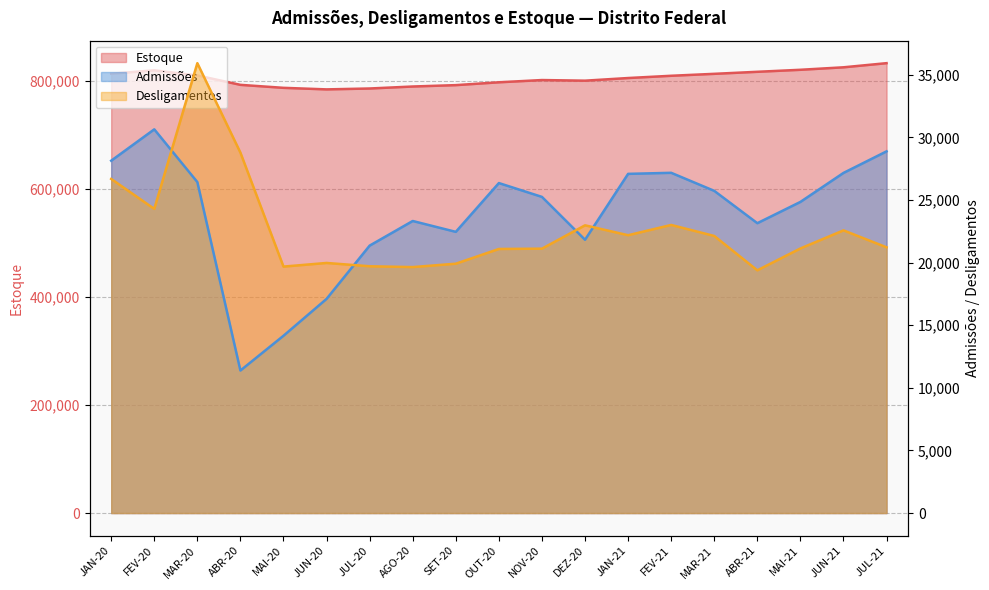

Where do Desligamentos and Admissões first cross each other?

FEV-20 and MAR-20